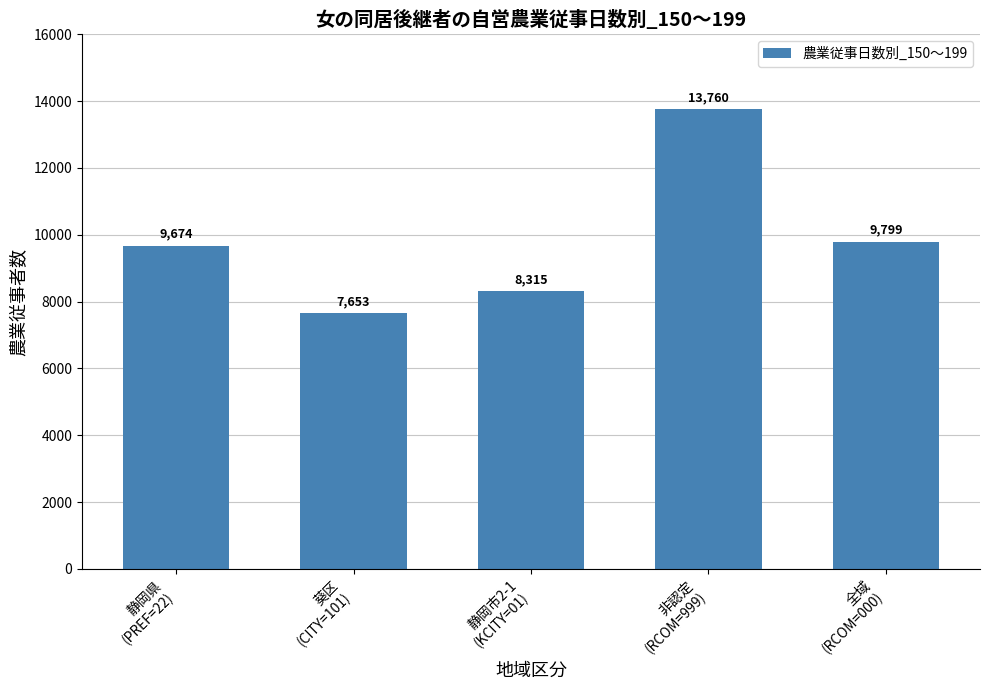

Rank the categories by value from lowest to highest.

葵区
(CITY=101), 静岡市2-1
(KCITY=01), 静岡県
(PREF=22), 全域
(RCOM=000), 非認定
(RCOM=999)